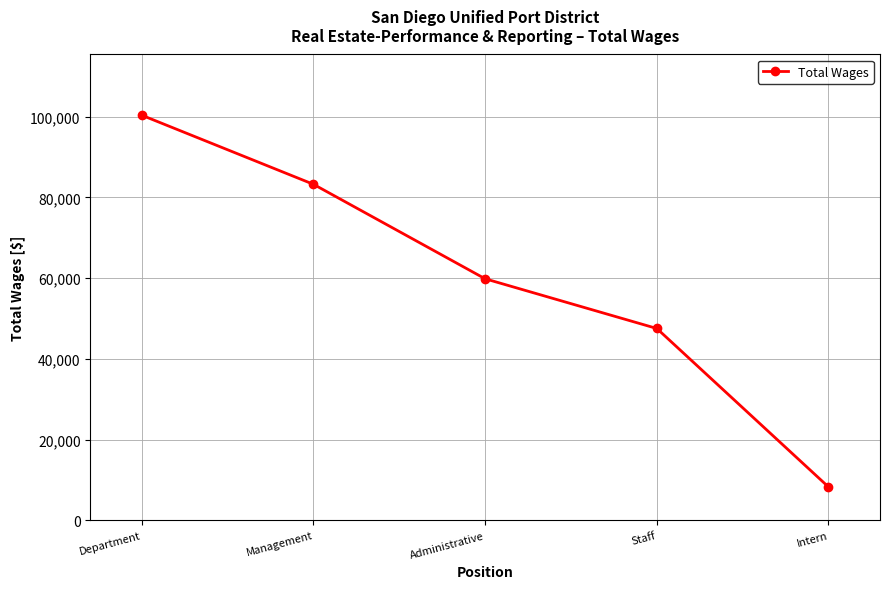

What is the ratio of the value at Management to the value at Department?

0.8